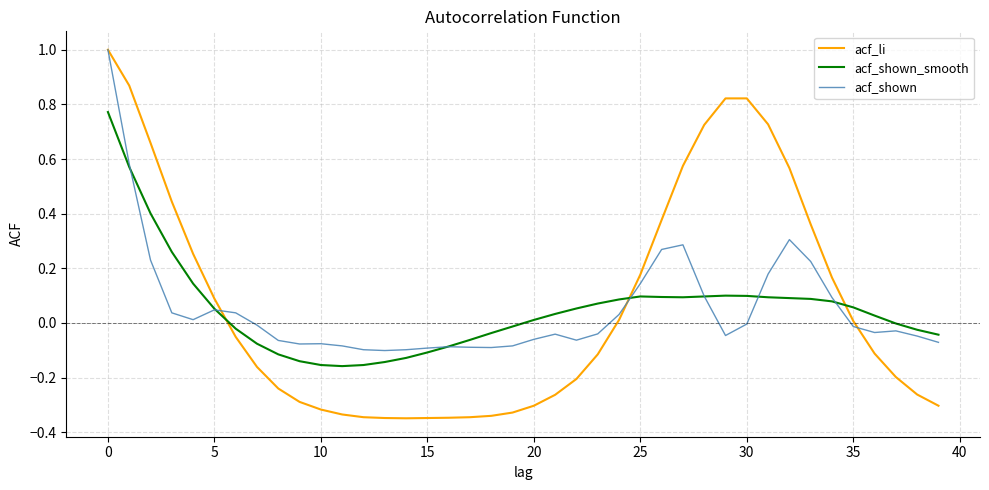

What is the maximum value shown in the chart?

1.0